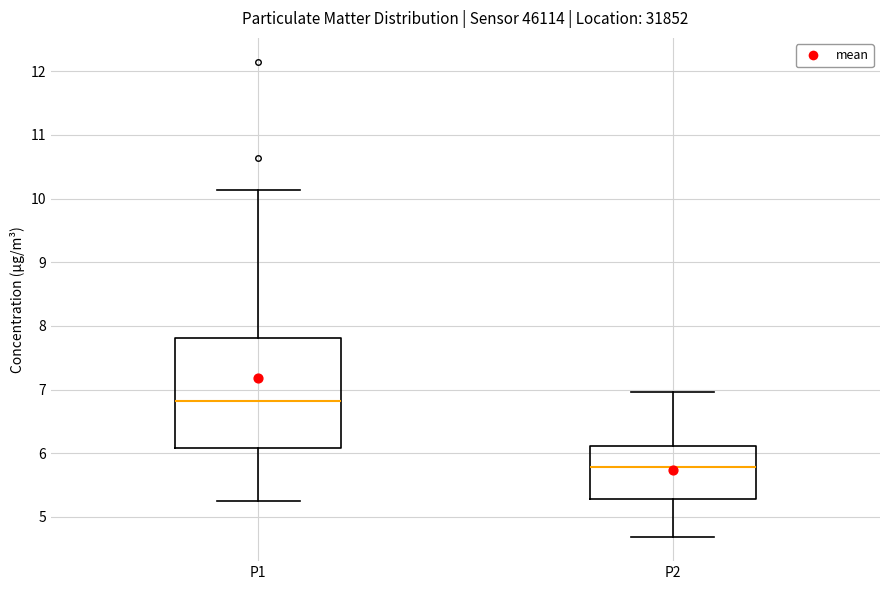

Which box has the highest median line?

P1